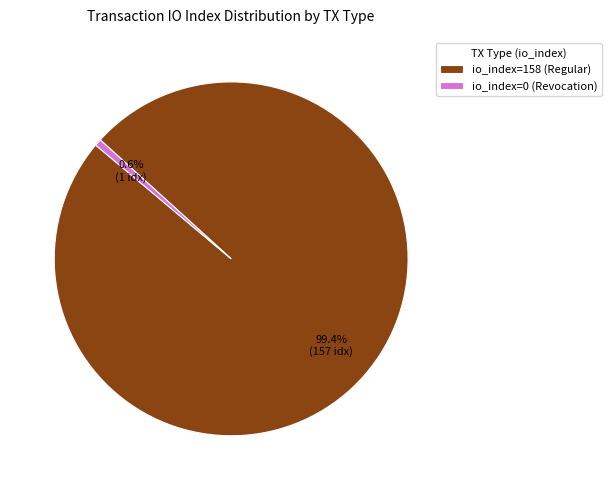

To the nearest percent, what is the combined percentage of io_index=158 (Regular) and io_index=0 (Revocation)?

100%